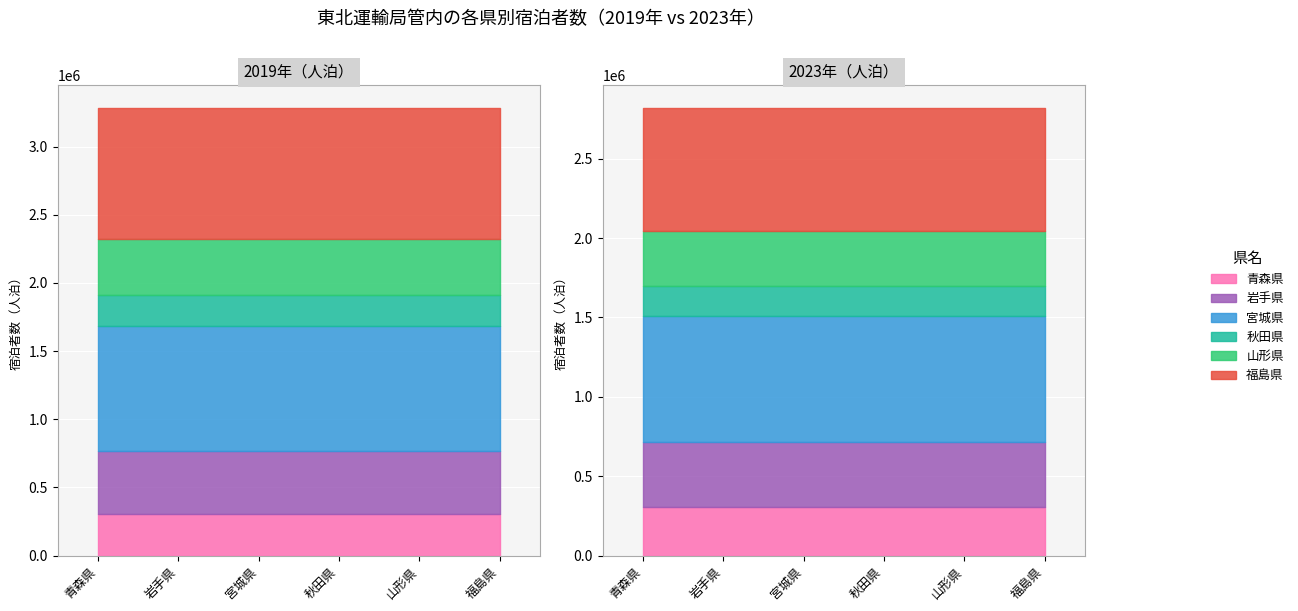

True or false: 2023年 has a value of 309040 at 青森県.

True